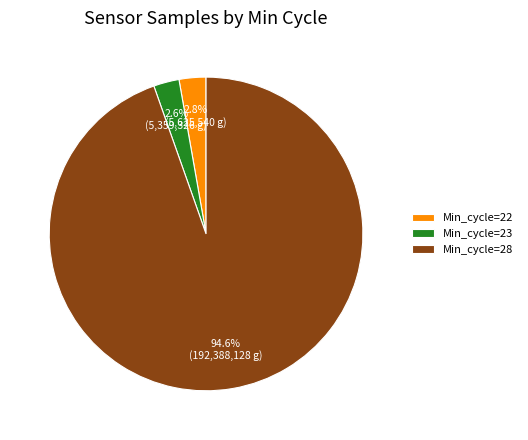

Does any single category account for the majority?

Yes